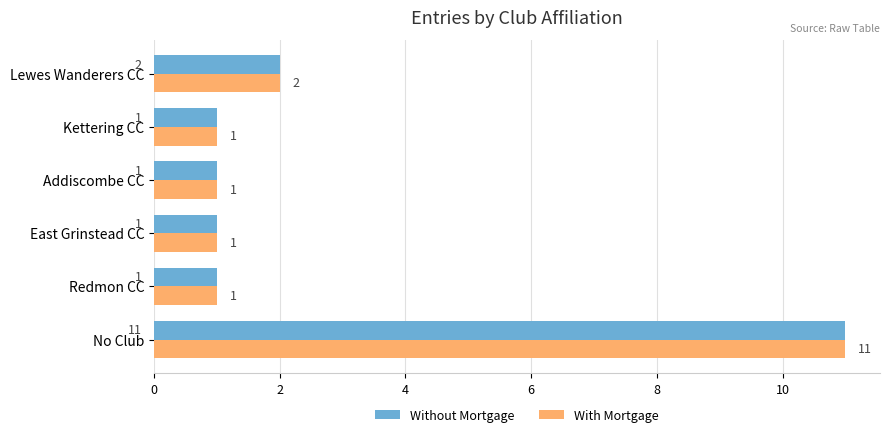

What is the sum of all With Mortgage values?

17